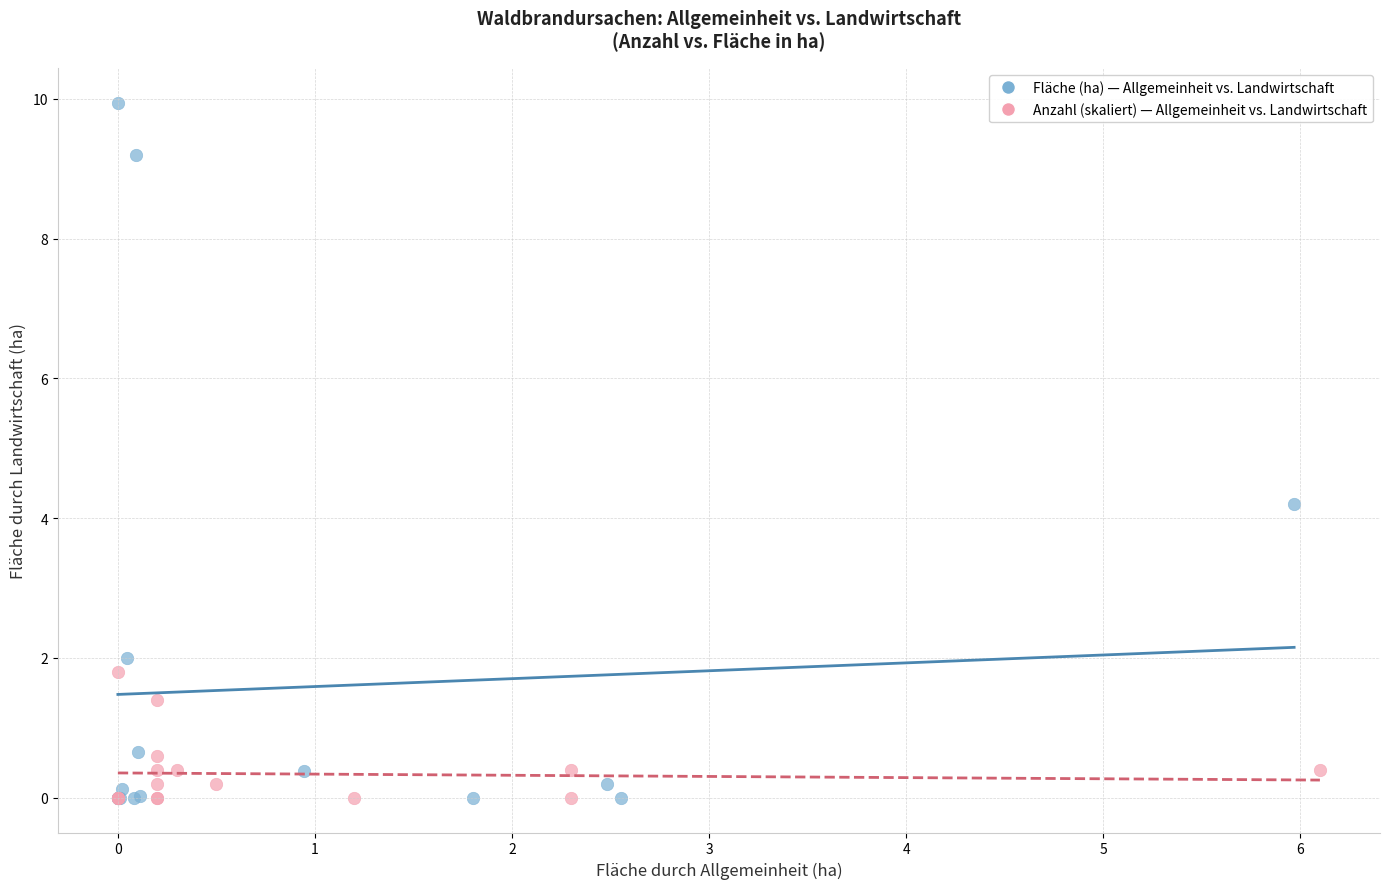

What are all the series names shown in the legend?

Fläche (ha) — Allgemeinheit vs. Landwirtschaft, Anzahl (skaliert) — Allgemeinheit vs. Landwirtschaft